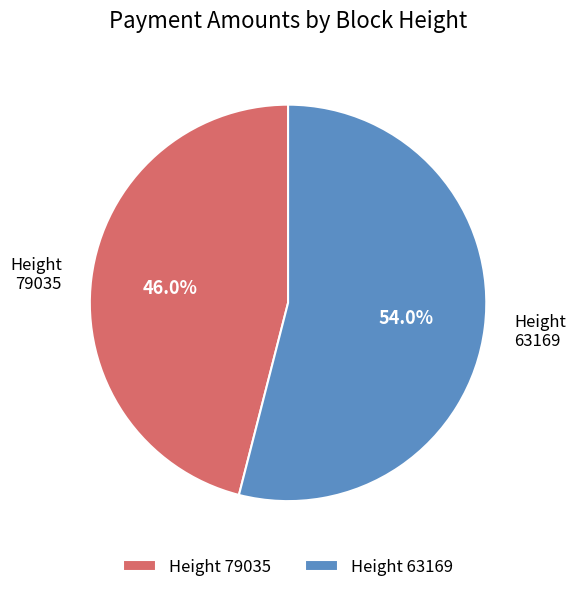

To the nearest percent, what is the average slice percentage?

50%